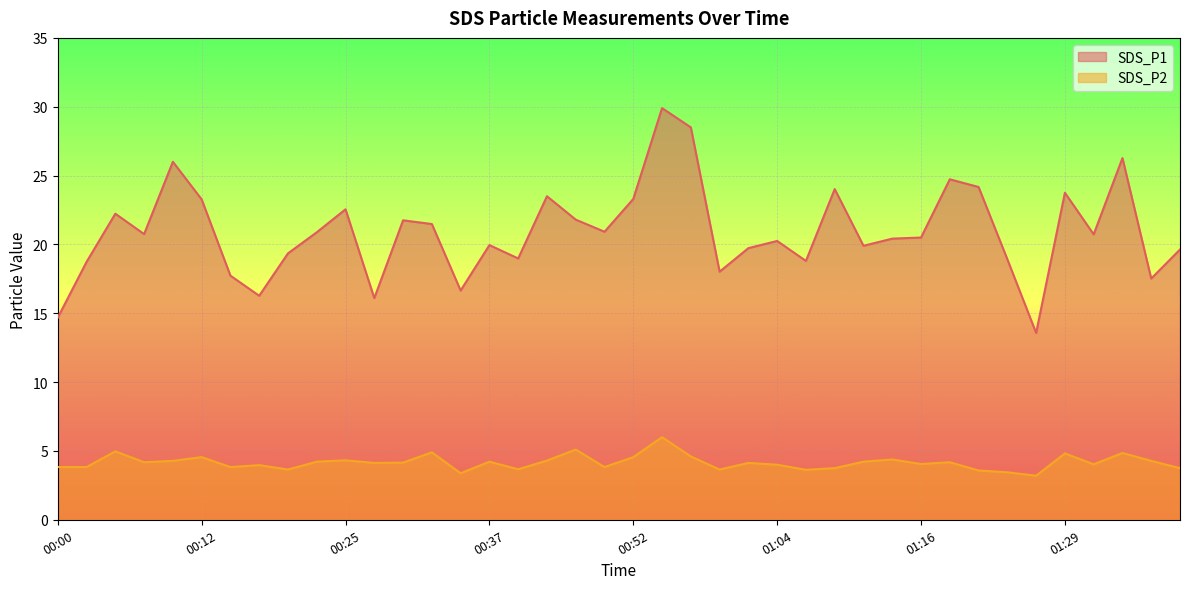

In SDS_P1, how many points are lower than both neighbors (excluding endpoints)?

12